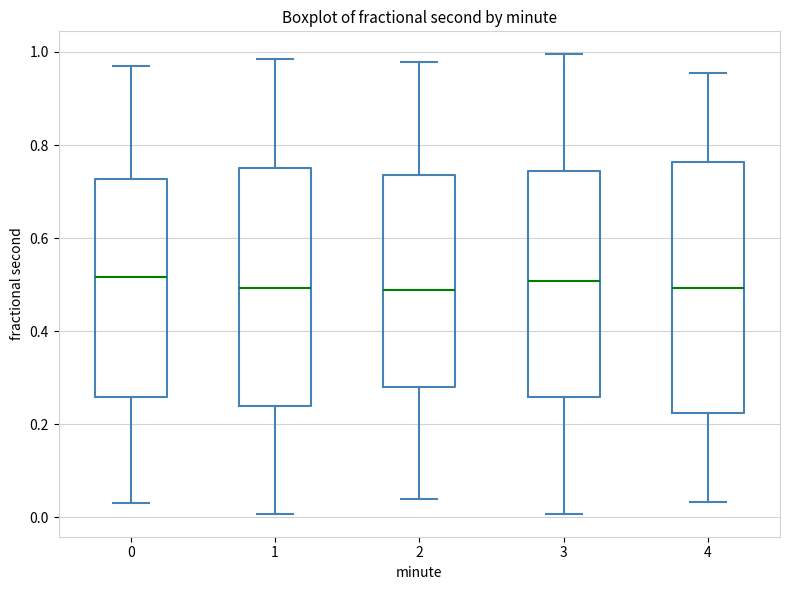

Comparing the boxes themselves (not the whiskers), which one is the tallest?

4